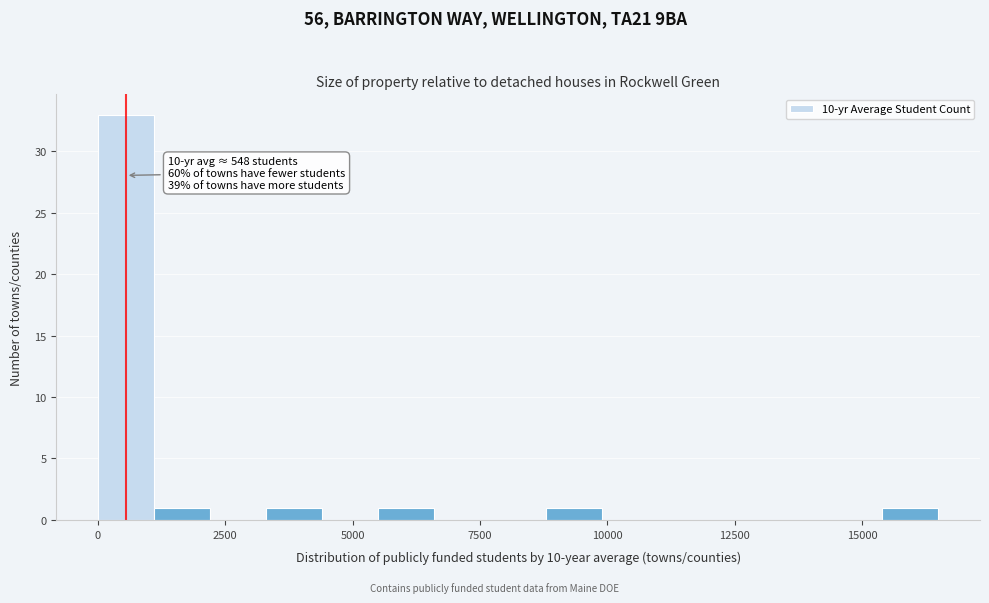

Read against the x-axis, roughly where is the centre of the tallest bar?

500